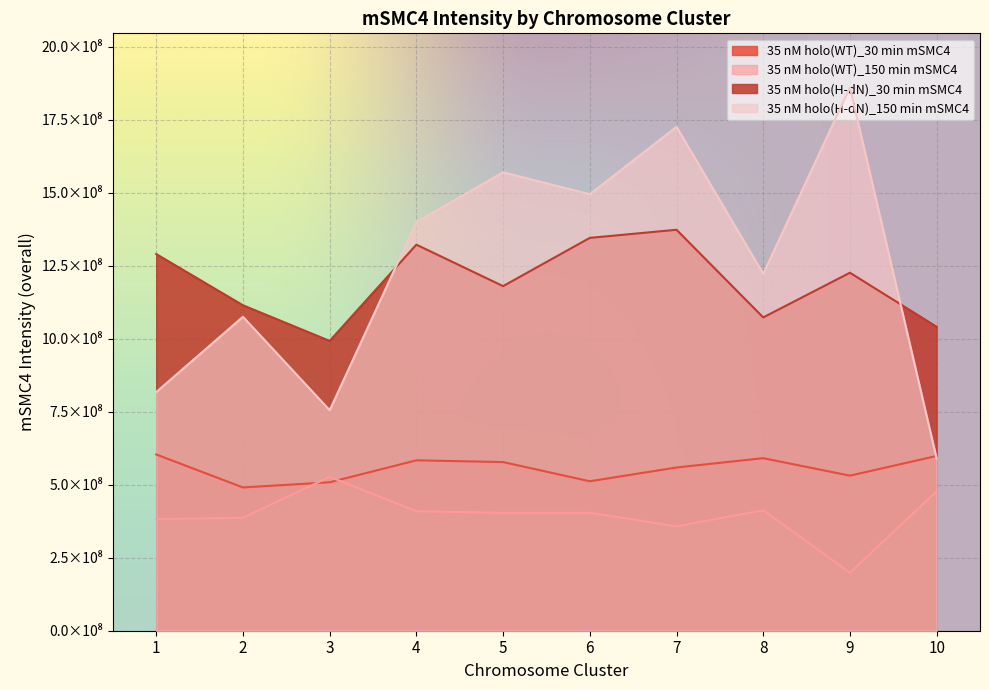

What is the minimum value shown in the chart?

198843733